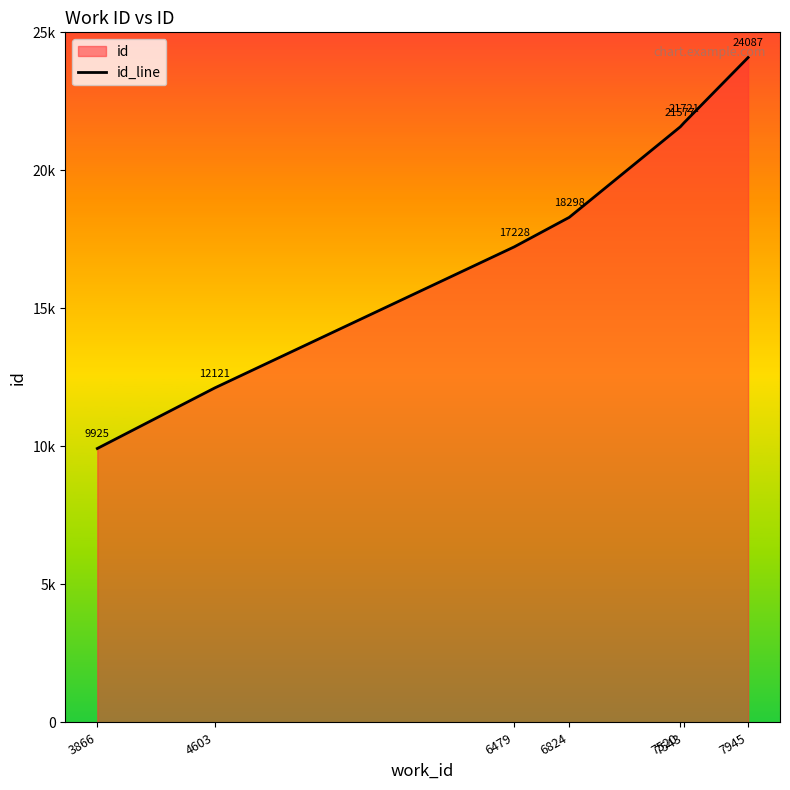

The chart shows a value of 8081 at 7520. True or false?

False